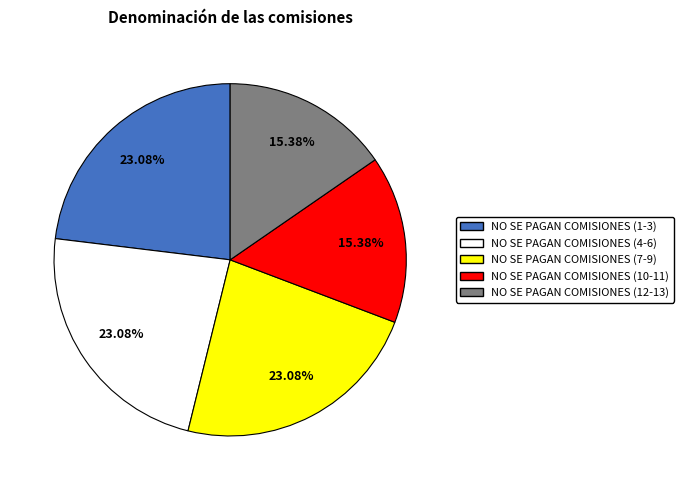

Is there a majority slice in this chart?

No